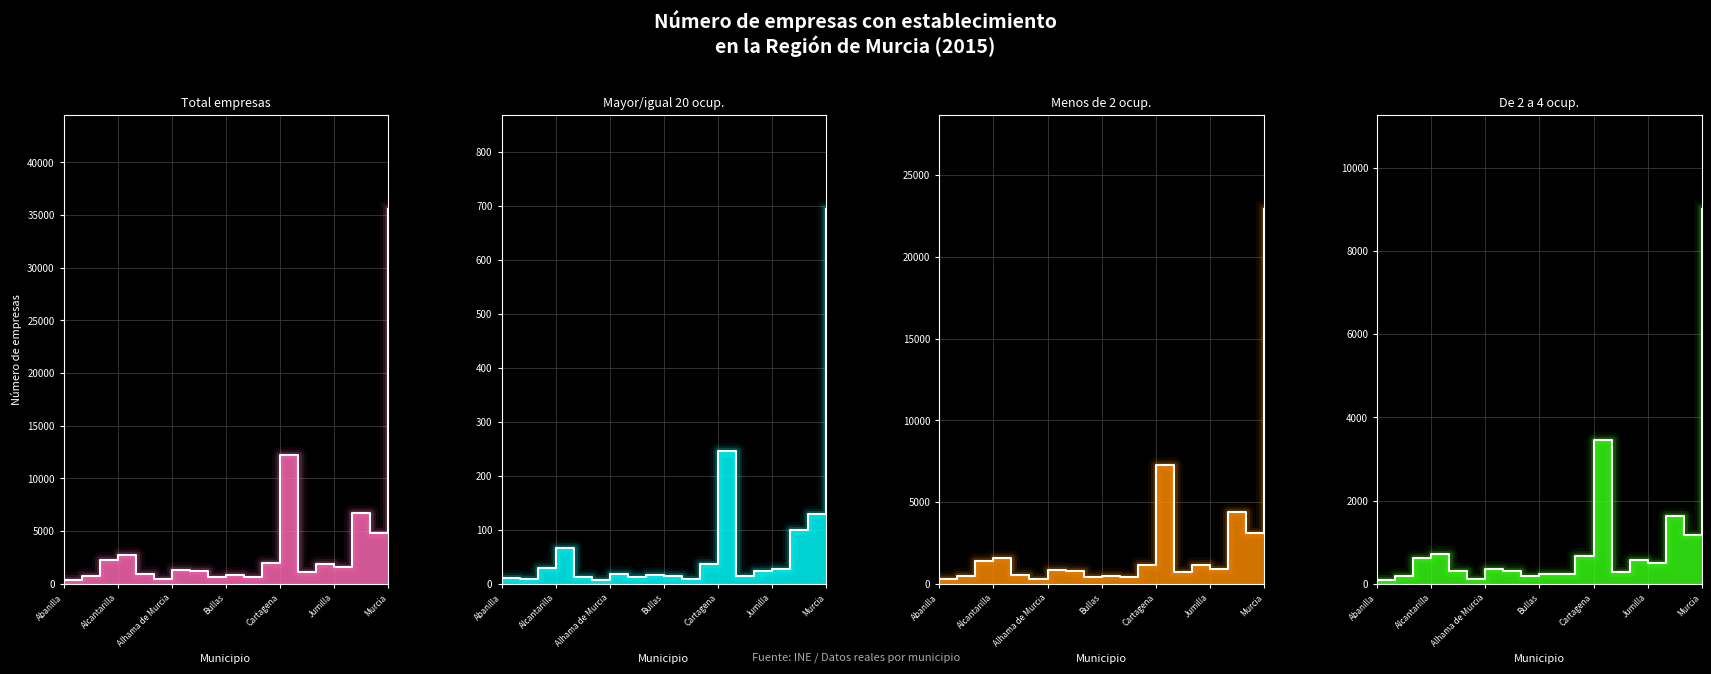

The value of Mayor/igual 20 ocup. at Alguazas is 2. True or false?

False